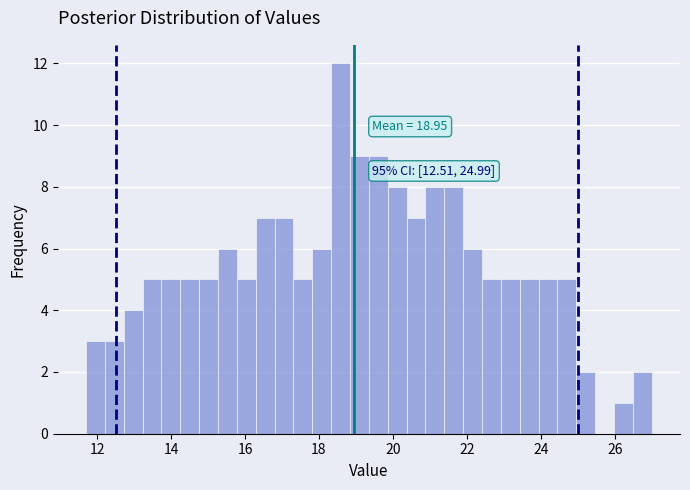

Around what value on the x-axis is the tallest bar? Give the approximate position of its centre, as read against the axis.

18.6